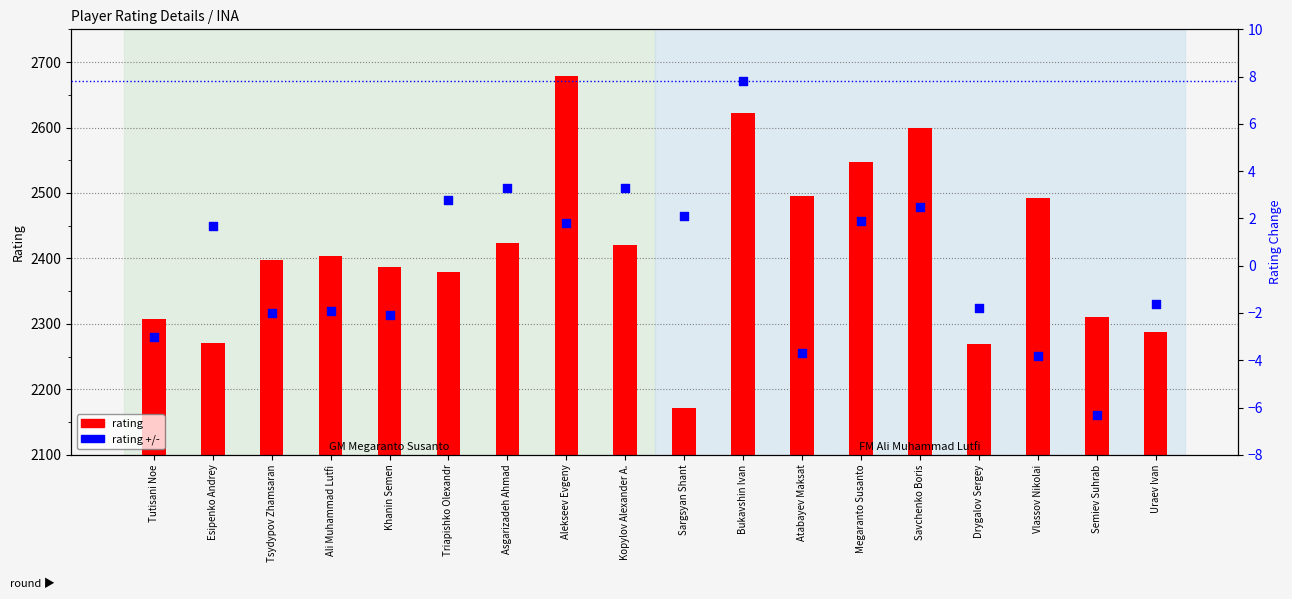

Is the value of rating at Khanin Semen greater than the value of rating +/- at Tsydypov Zhamsaran?

Yes